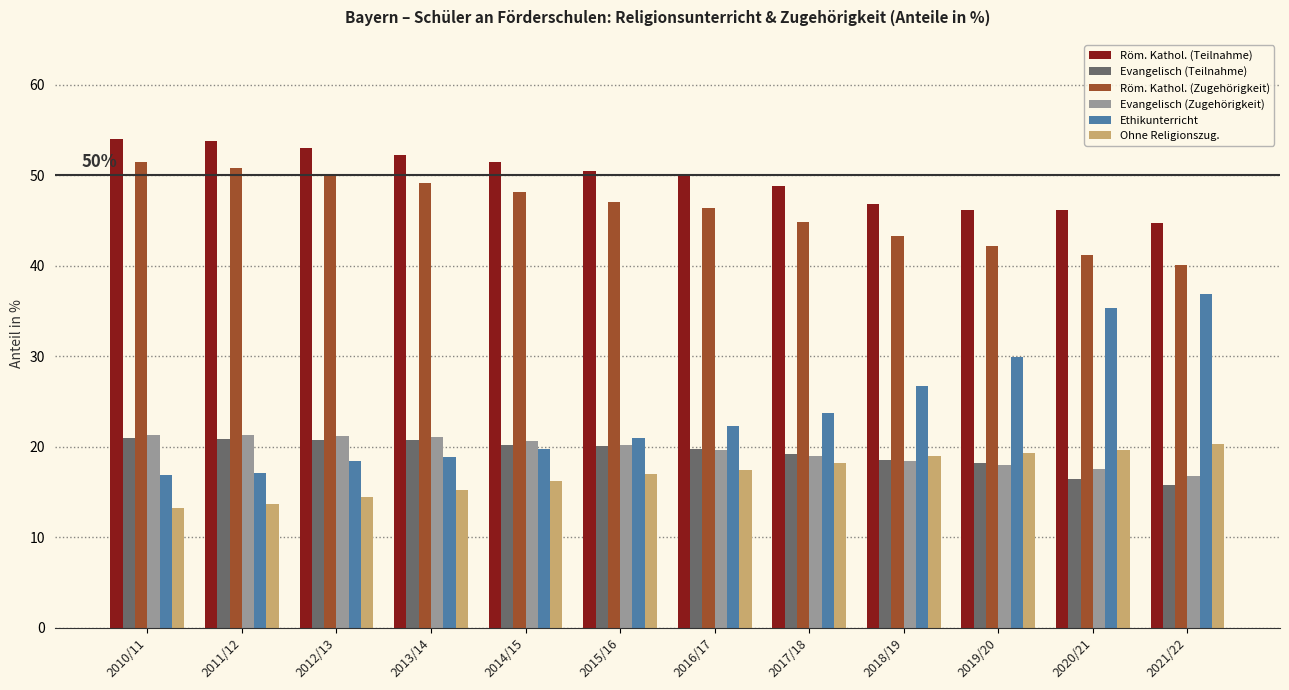

What is the difference between the maximum and minimum values in the Röm. Kathol. (Zugehörigkeit) series?

11.4